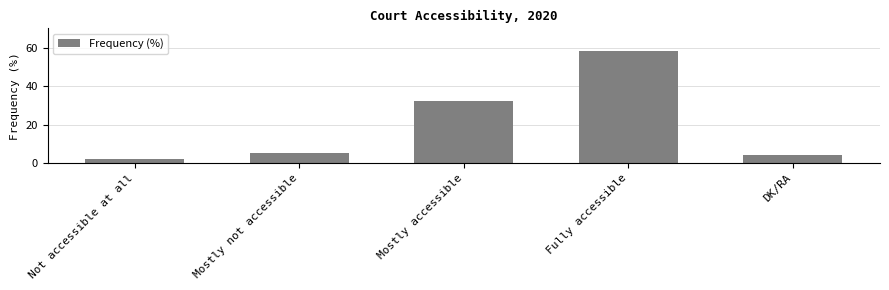

What is the difference between the maximum and minimum values?

56